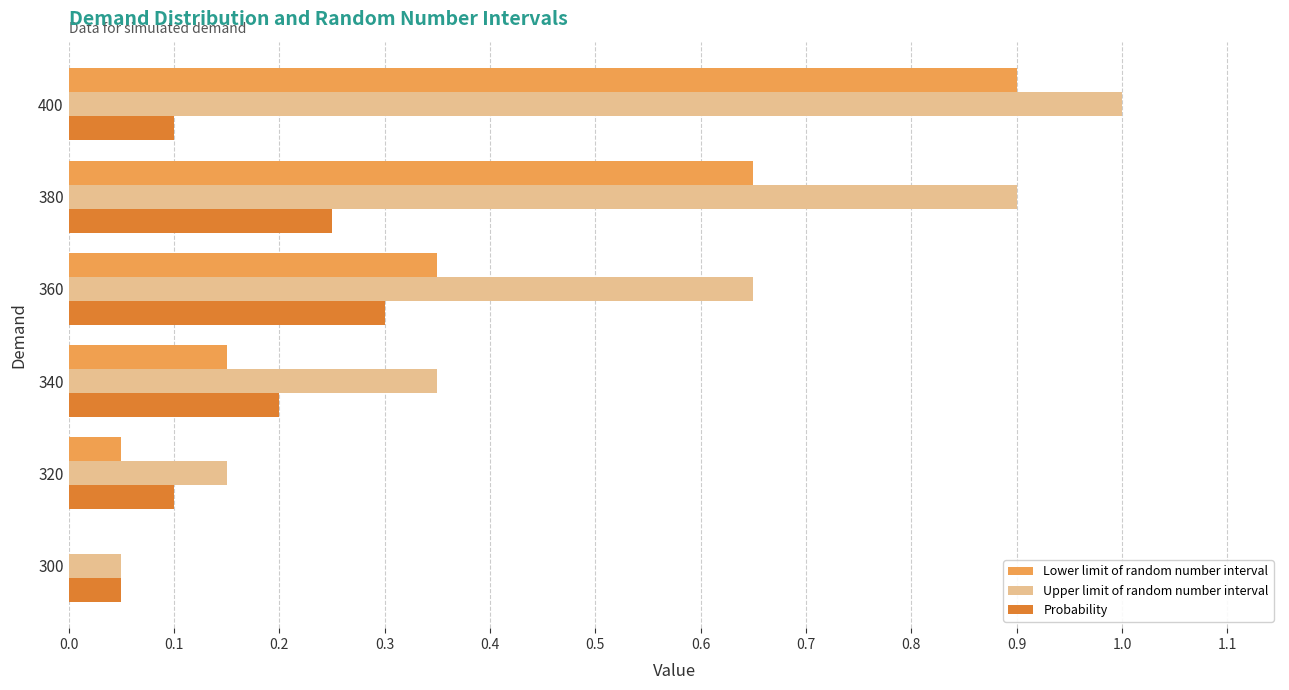

At which label does Lower limit of random number interval reach its peak?

400